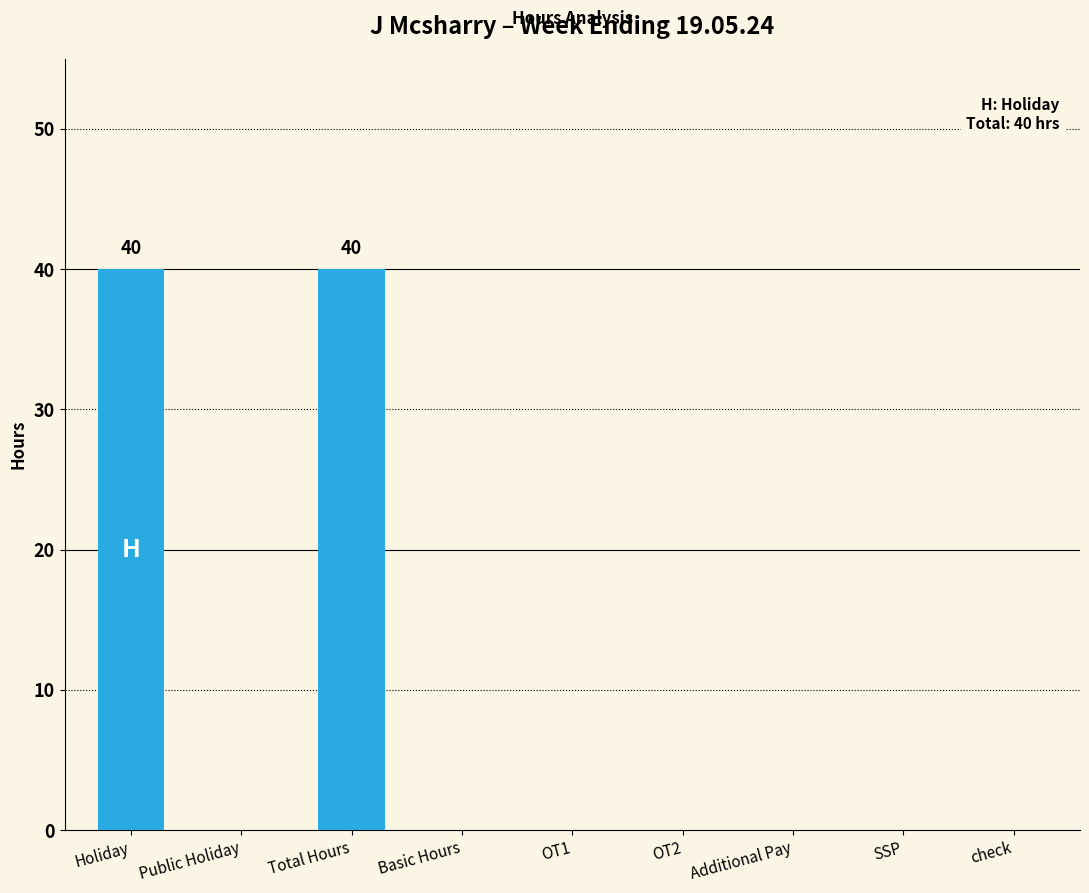

True or false: the data shows 0 at Public Holiday.

True